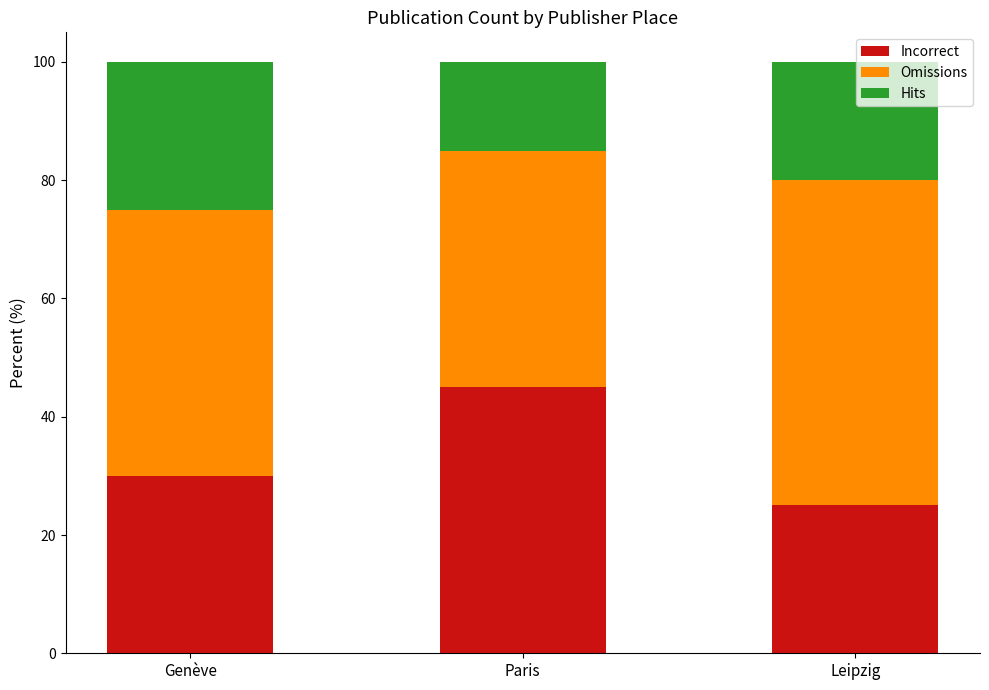

What is the total value across all series at Paris?

100